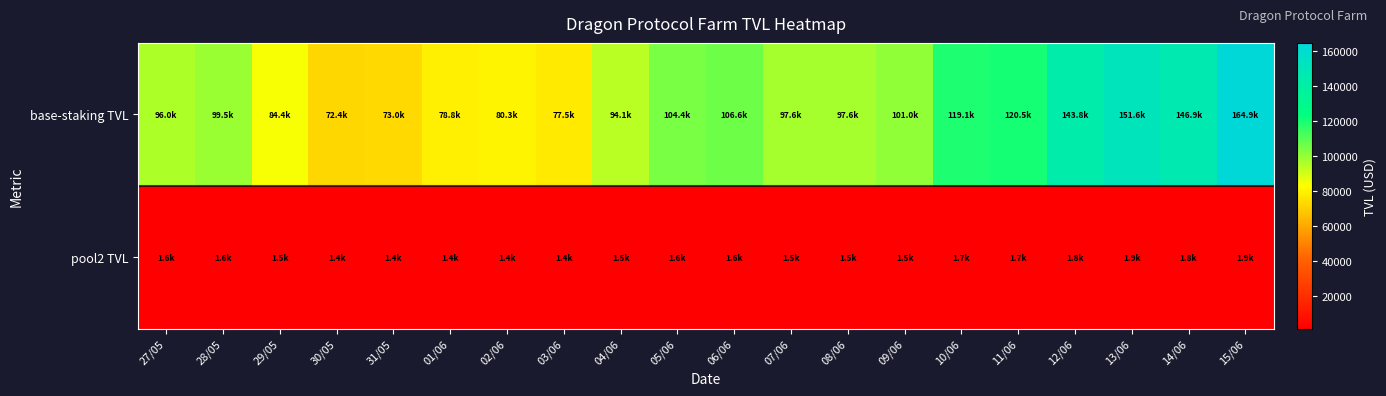

Rank the series by their average value, from highest to lowest.

base-staking TVL, pool2 TVL